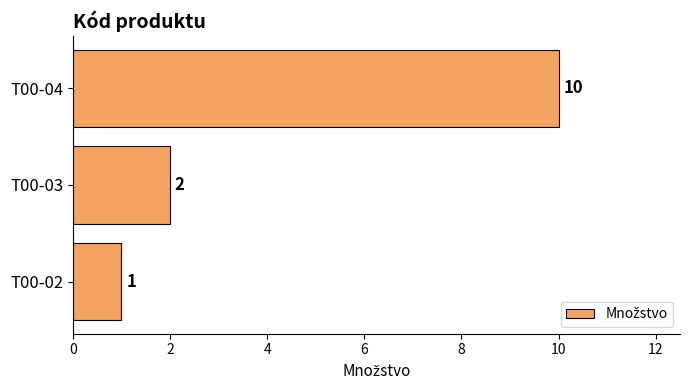

What is the difference between the maximum and second lowest values?

8